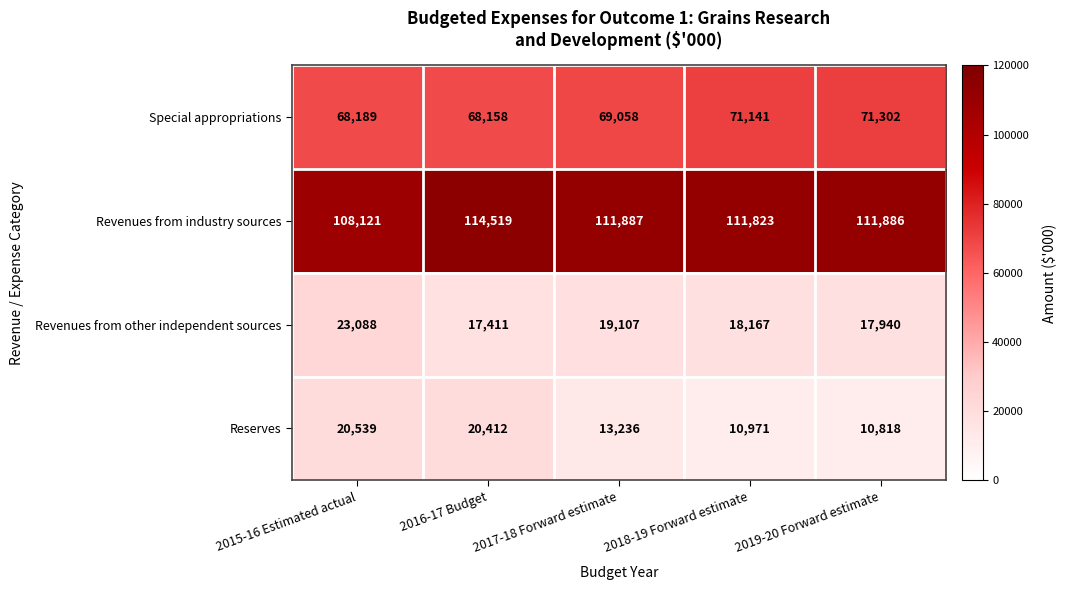

What is the sum of the Reserves values at 2017-18 Forward estimate and 2016-17 Budget?

33648